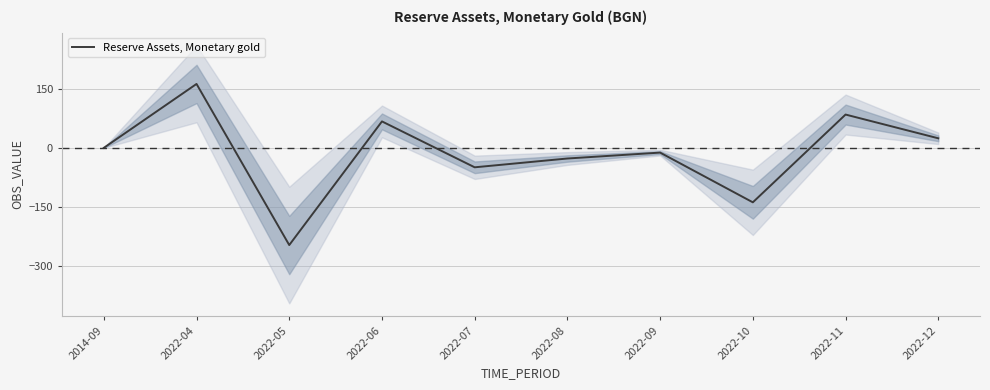

True or false: the data shows 6.4 at 2022-12.

False